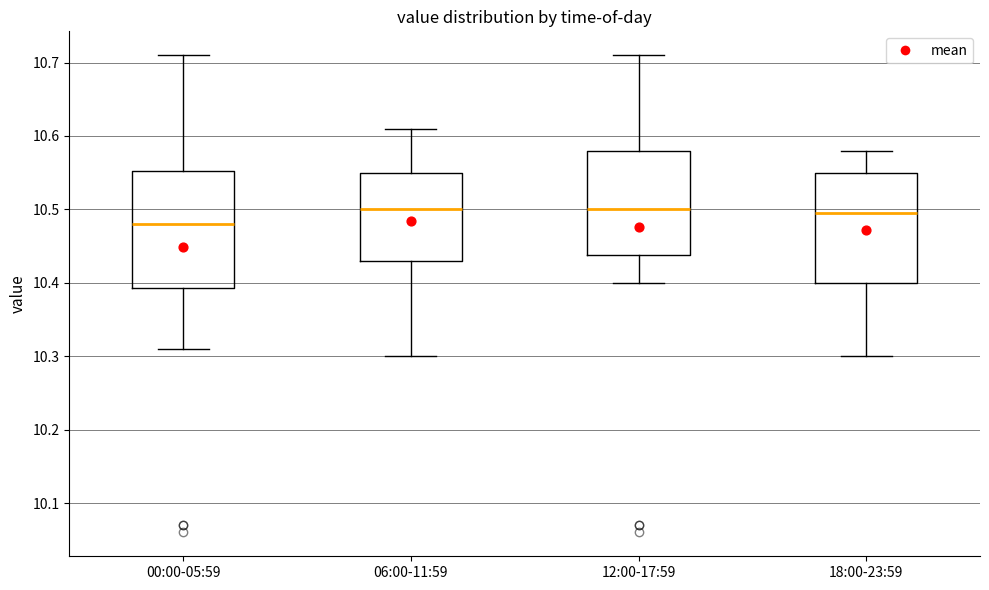

Reading left to right, transcribe this box plot: for each box, give where its median line is, the range the box spans, and where its two whiskers end, as read against the y-axis. The values are not printed on the chart, so give them approximately, as read against the axis.

00:00-05:59: median 10.48, box 10.39 to 10.55, whiskers 10.31 to 10.71
06:00-11:59: median 10.50, box 10.43 to 10.55, whiskers 10.30 to 10.61
12:00-17:59: median 10.50, box 10.44 to 10.58, whiskers 10.40 to 10.71
18:00-23:59: median 10.50, box 10.40 to 10.55, whiskers 10.30 to 10.58